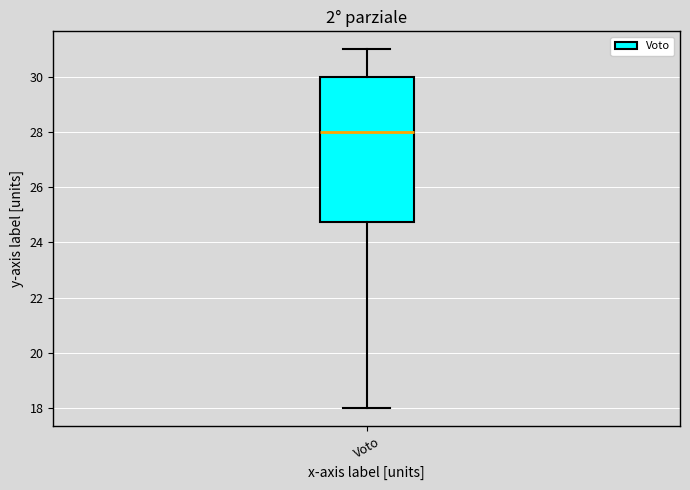

Read this box plot against the y-axis: the position of the median line, the range covered by the box, and the ends of both whiskers. The values are not printed on the chart, so give them approximately, as read against the axis.

median 28.0, box 24.8 to 30.0, whiskers 18.0 to 31.0